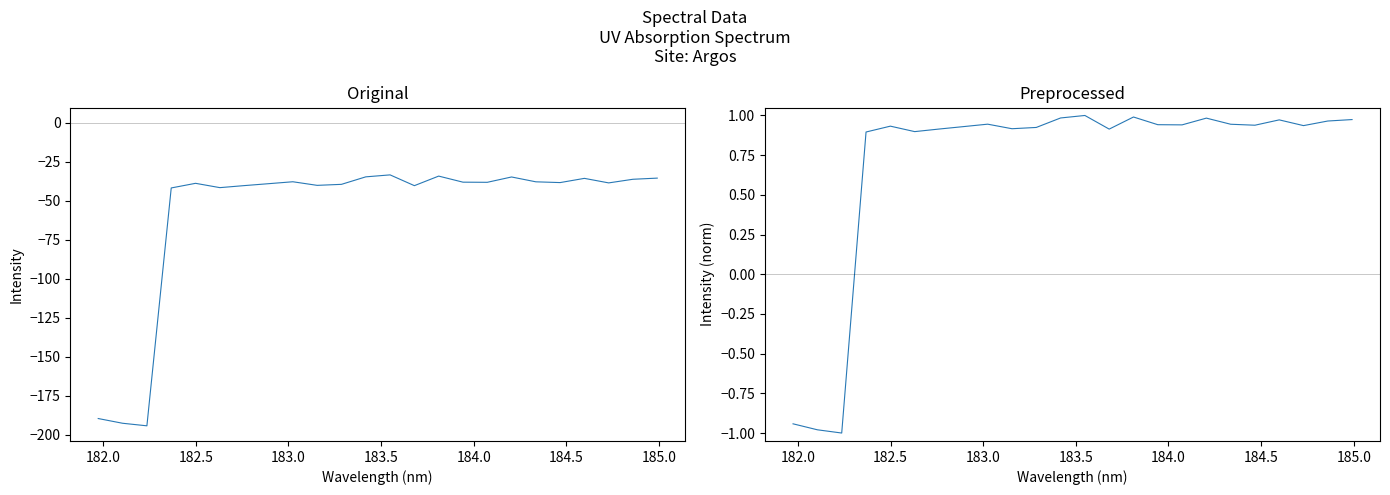

List the series in order of their overall mean, highest first.

col_1 (normalized), col_1